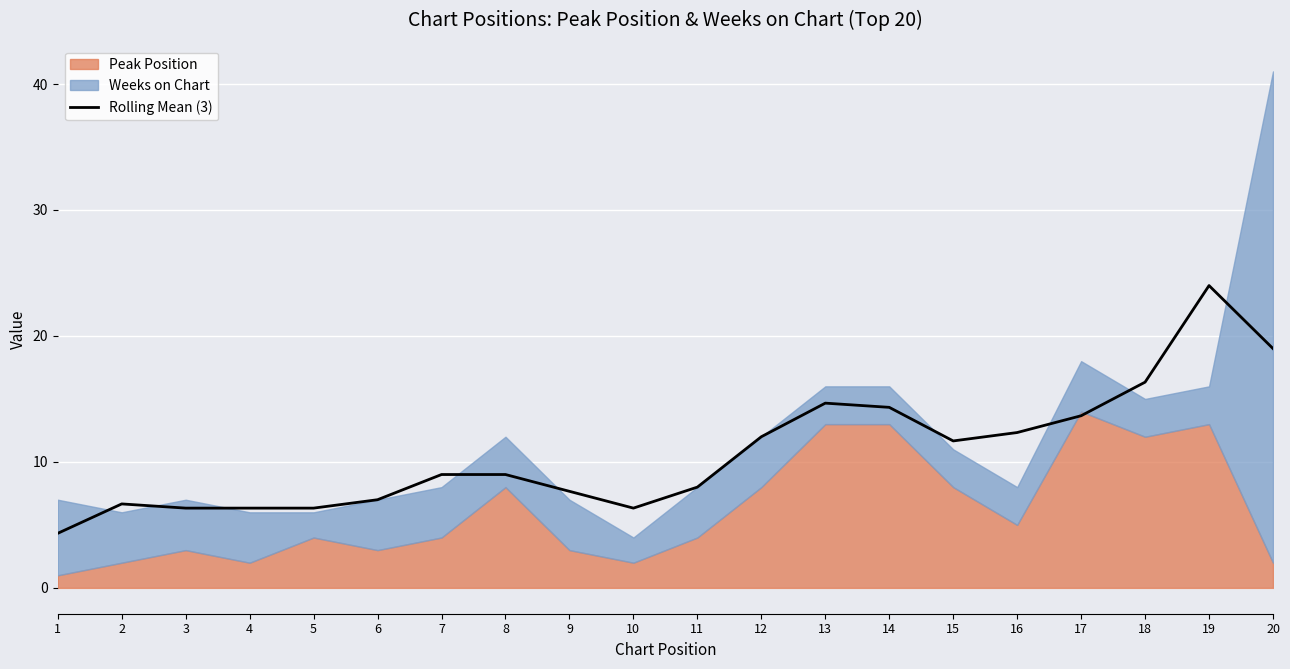

Count the number of categories in the chart.

20